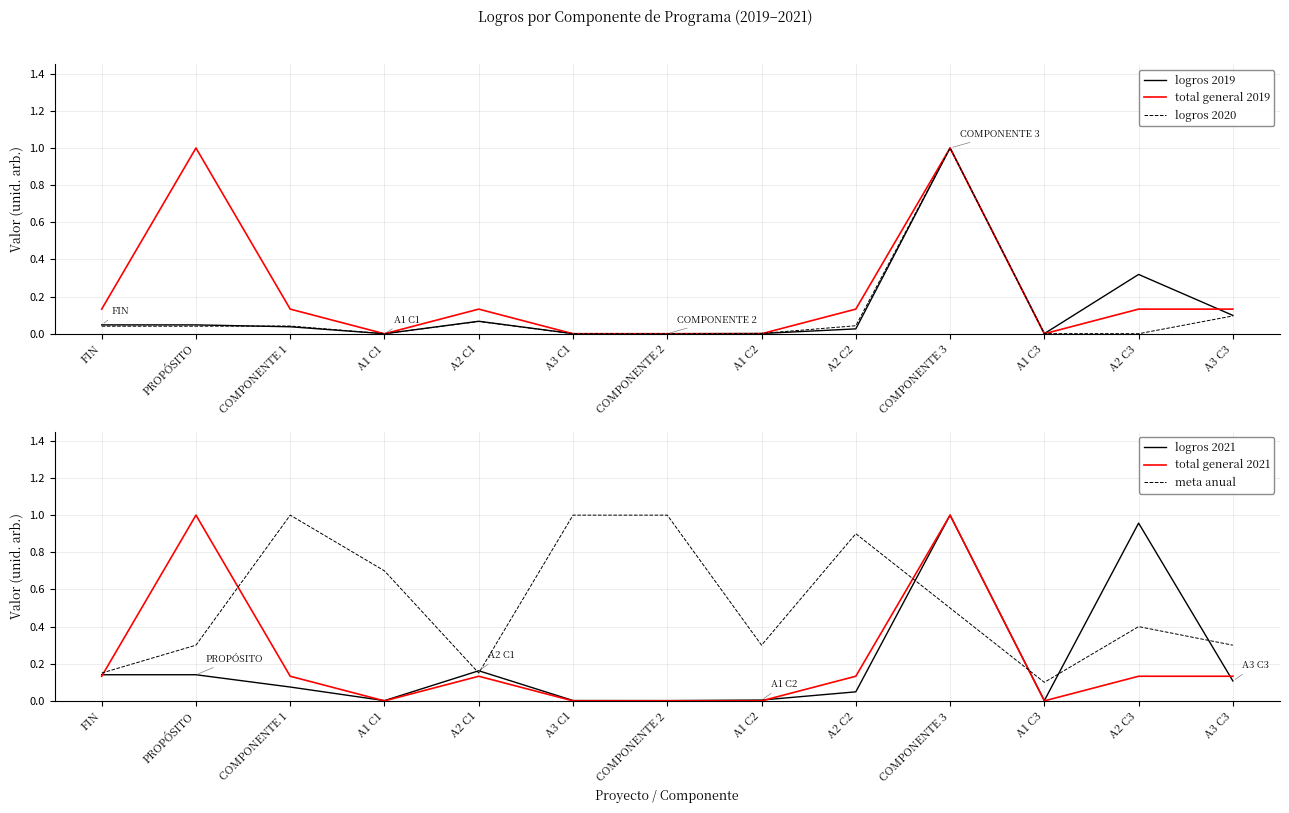

Rank the series by their maximum value, from highest to lowest.

logros 2019, total general 2019, logros 2020, logros 2021, total general 2021, meta anual